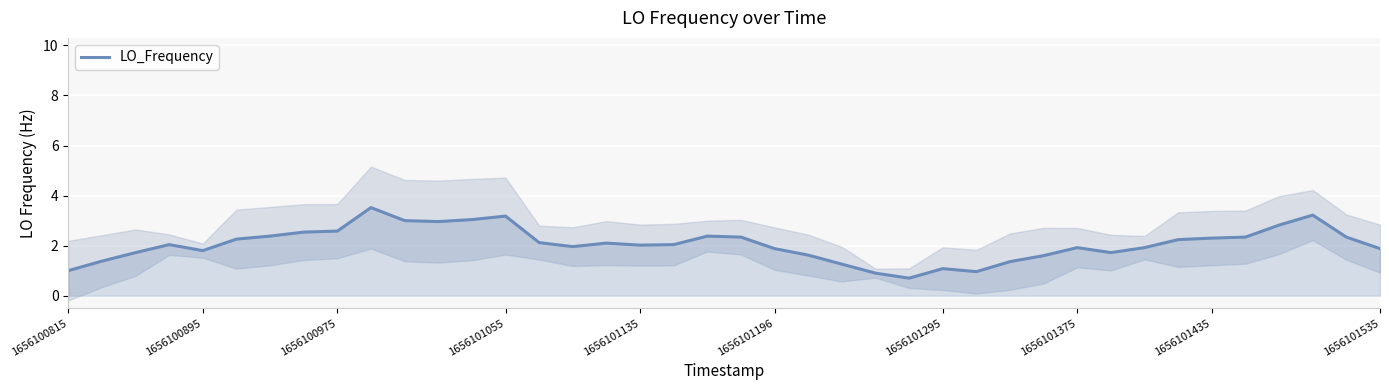

What is the minimum value for LO_Frequency?

0.7